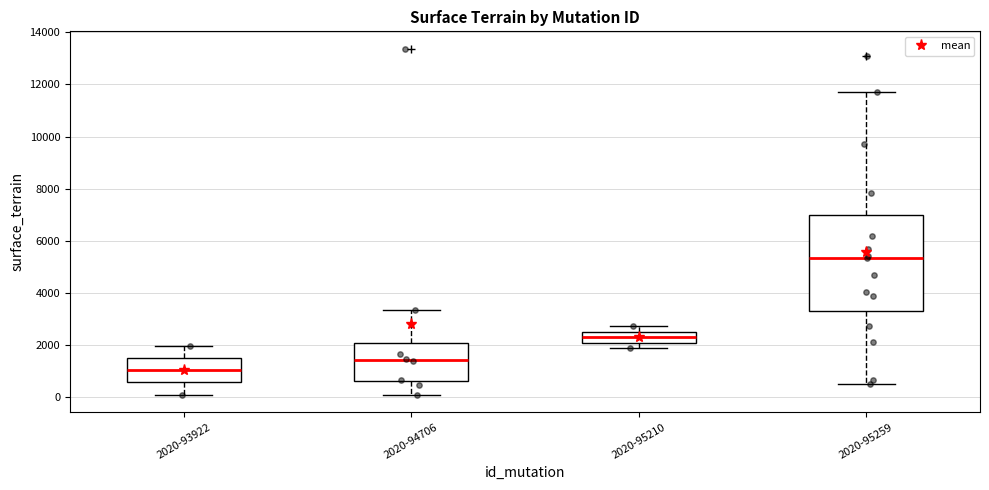

Which box has the lowest median line?

2020-93922